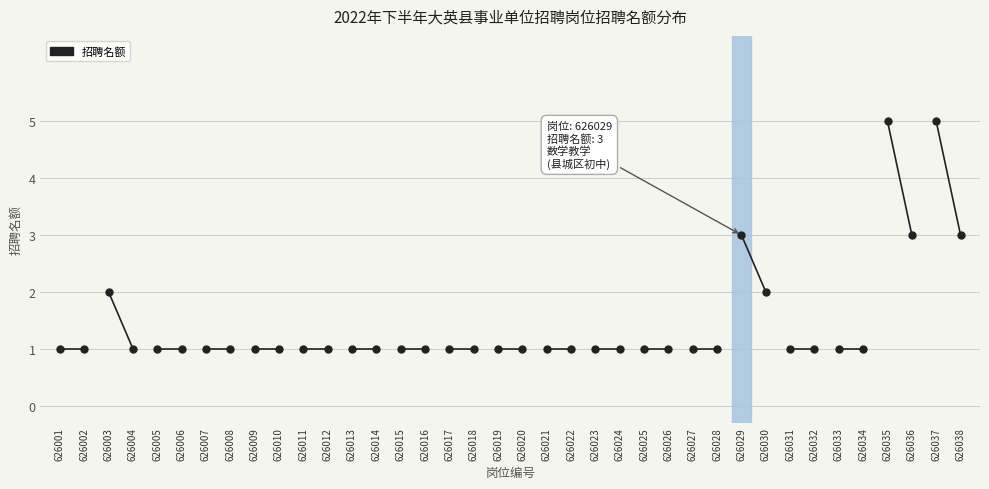

At which label is the value closest to 3?

626029